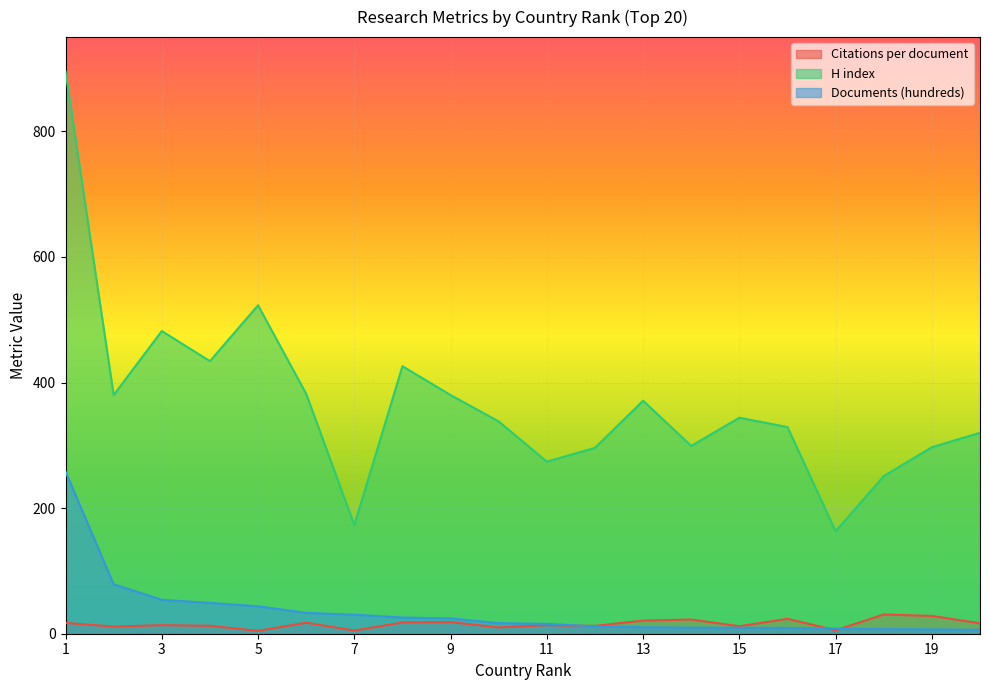

True or false: H index and Citations per document cross at least once.

False